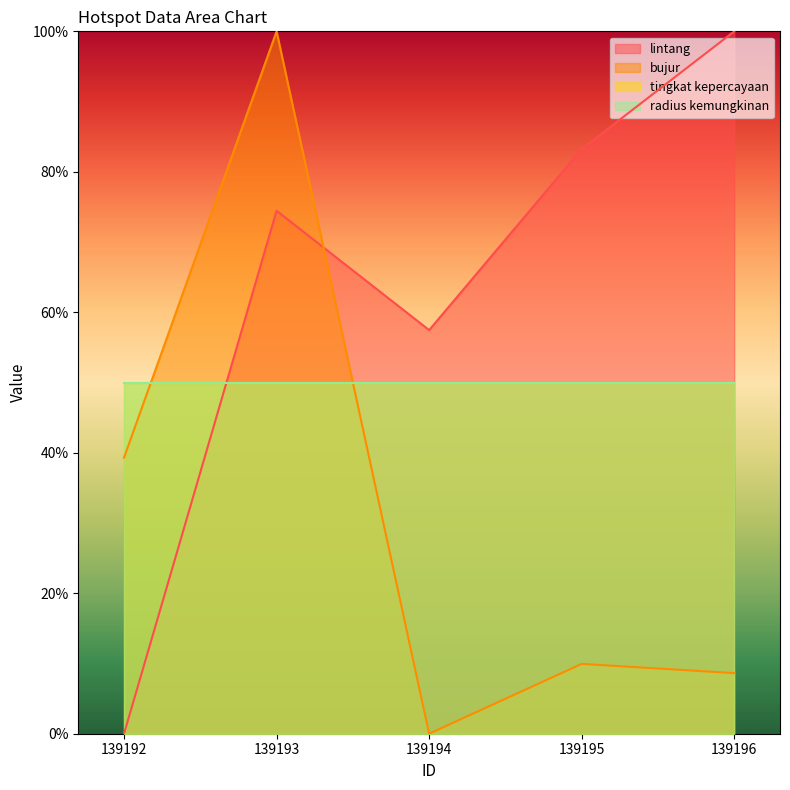

Where is the first local minimum for lintang?

139194